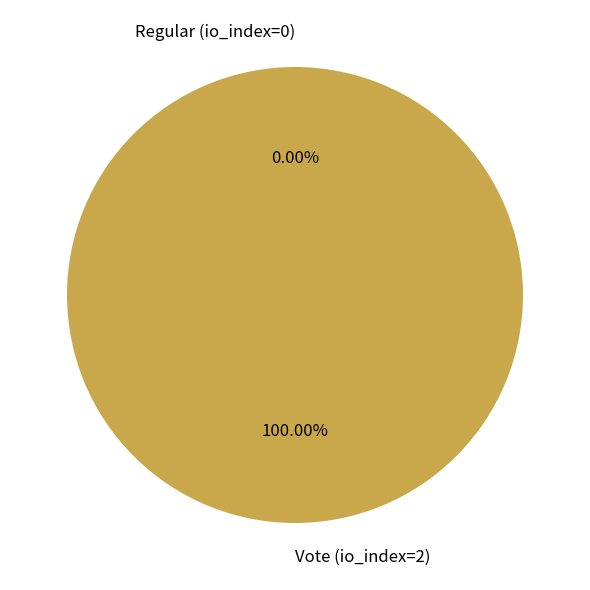

Which slice is the smallest?

Regular (io_index=0)